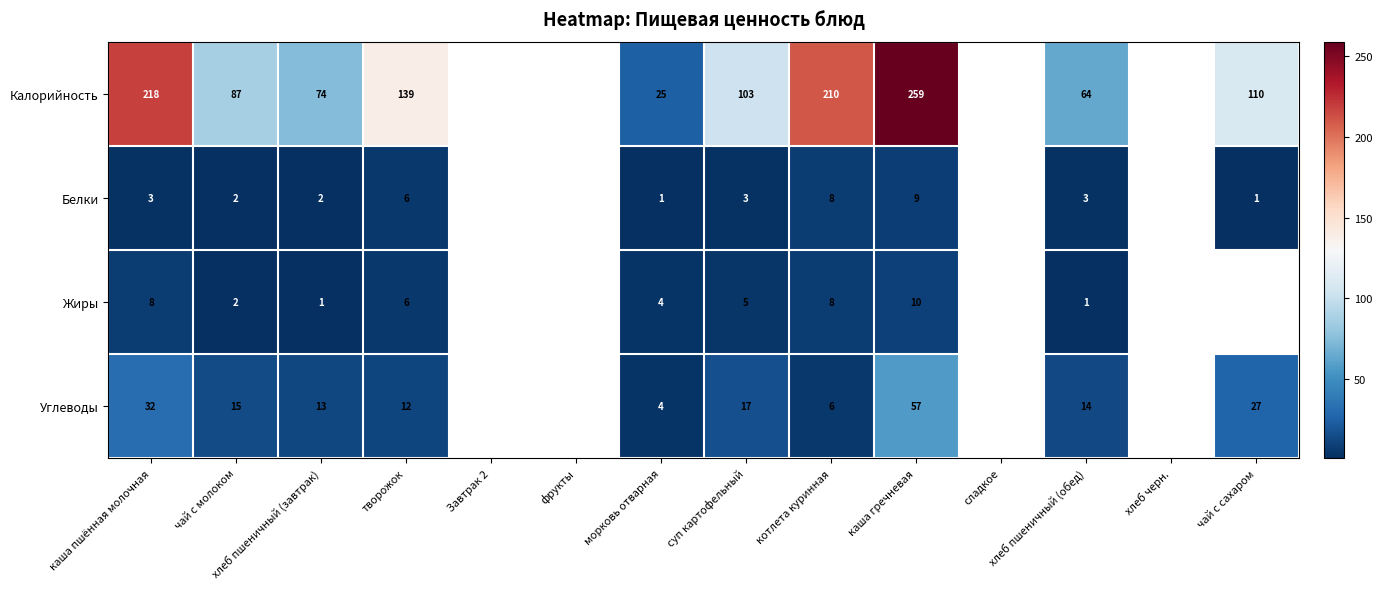

What is the spread (max minus min) of values at творожок?

133